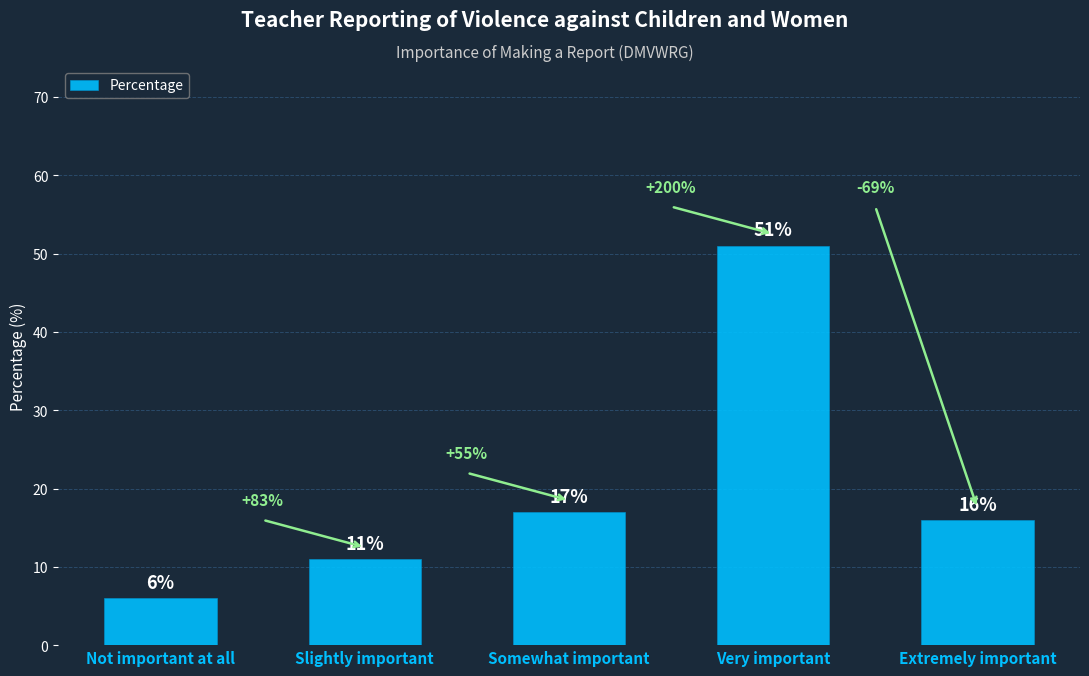

Rank the categories by value from highest to lowest.

Very important, Somewhat important, Extremely important, Slightly important, Not important at all